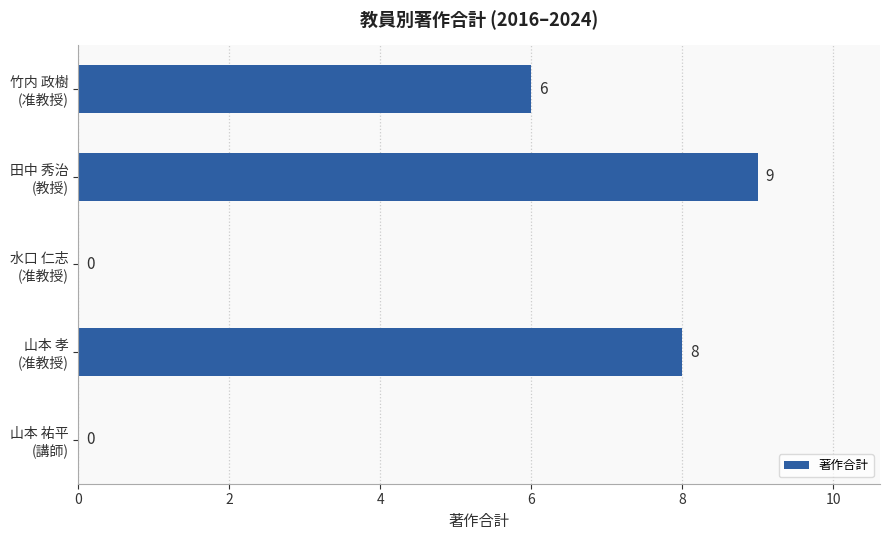

What is the greatest value displayed?

9